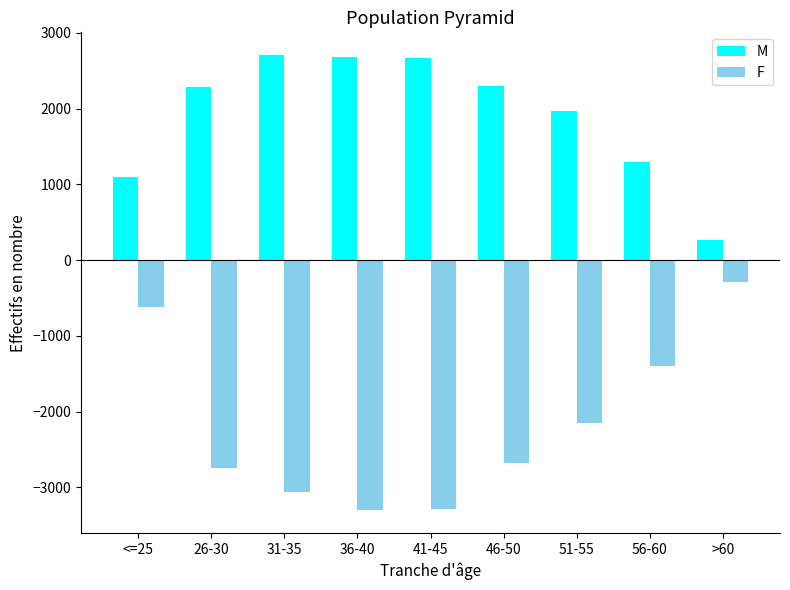

Which series has the largest range (max minus min)?

F